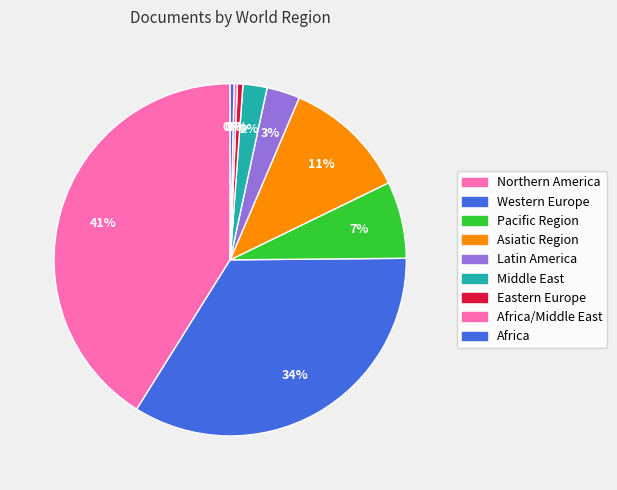

Count the number of slices in the pie.

9